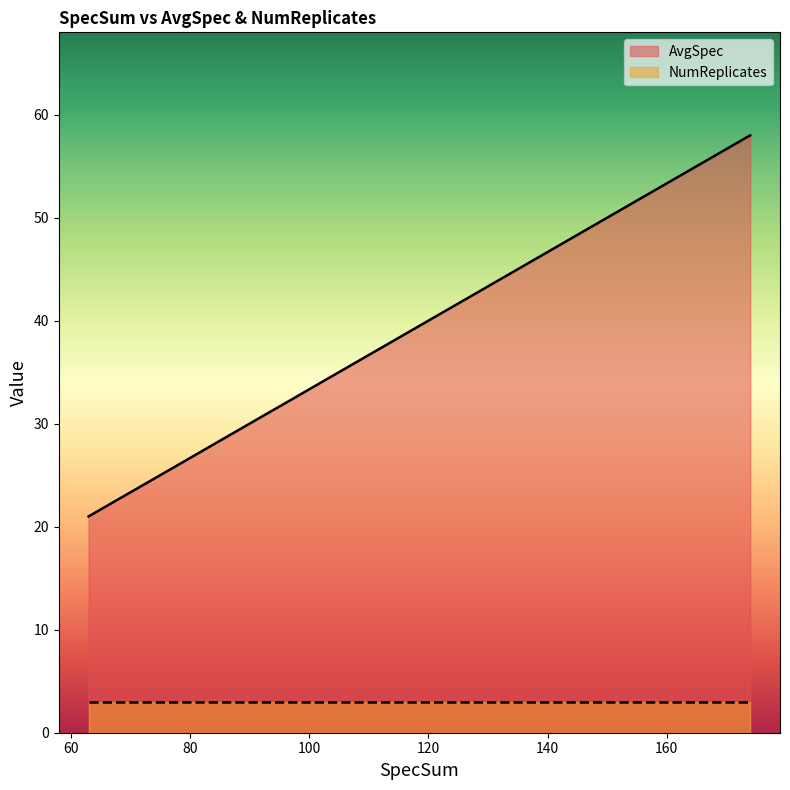

What value does the NumReplicates series have at 69?

3.0